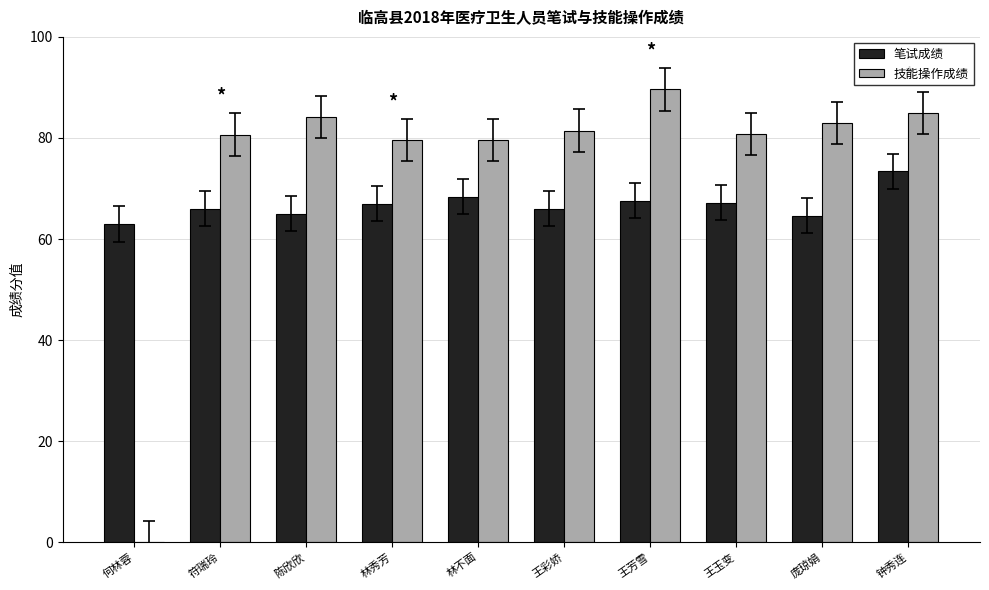

Is the value of 笔试成绩 at 王芳雪 greater than the value of 技能操作成绩 at 林秀芳?

No